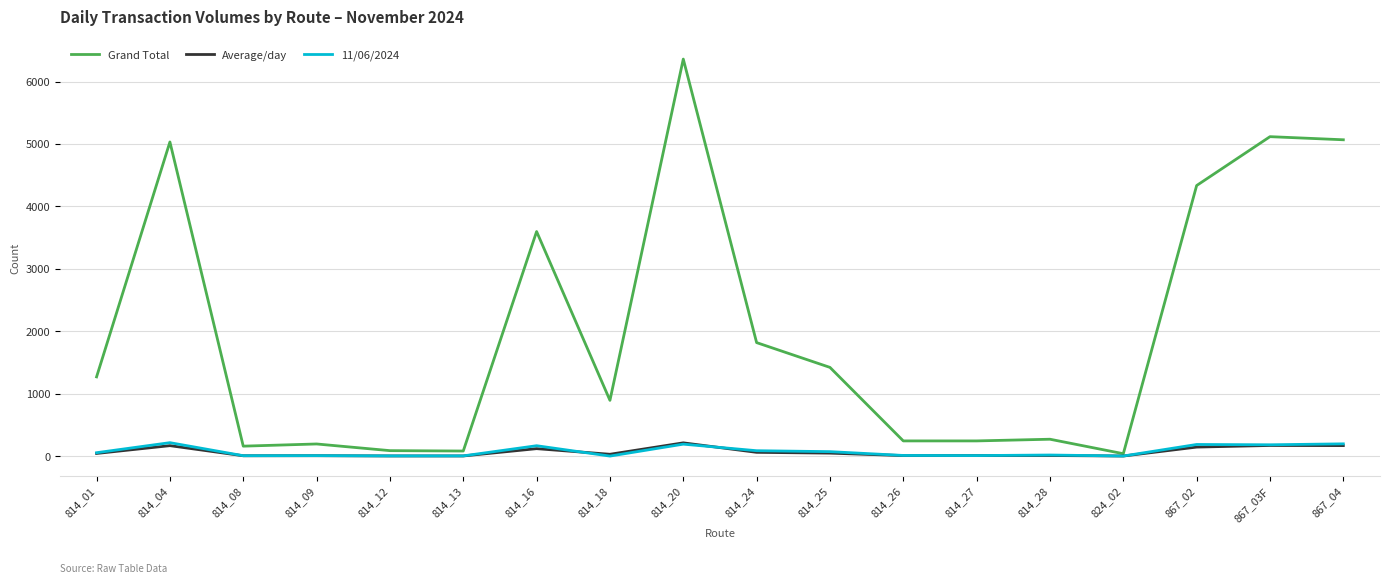

Is the value of 11/06/2024 at 867_02 greater than the value of Grand Total at 867_03F?

No